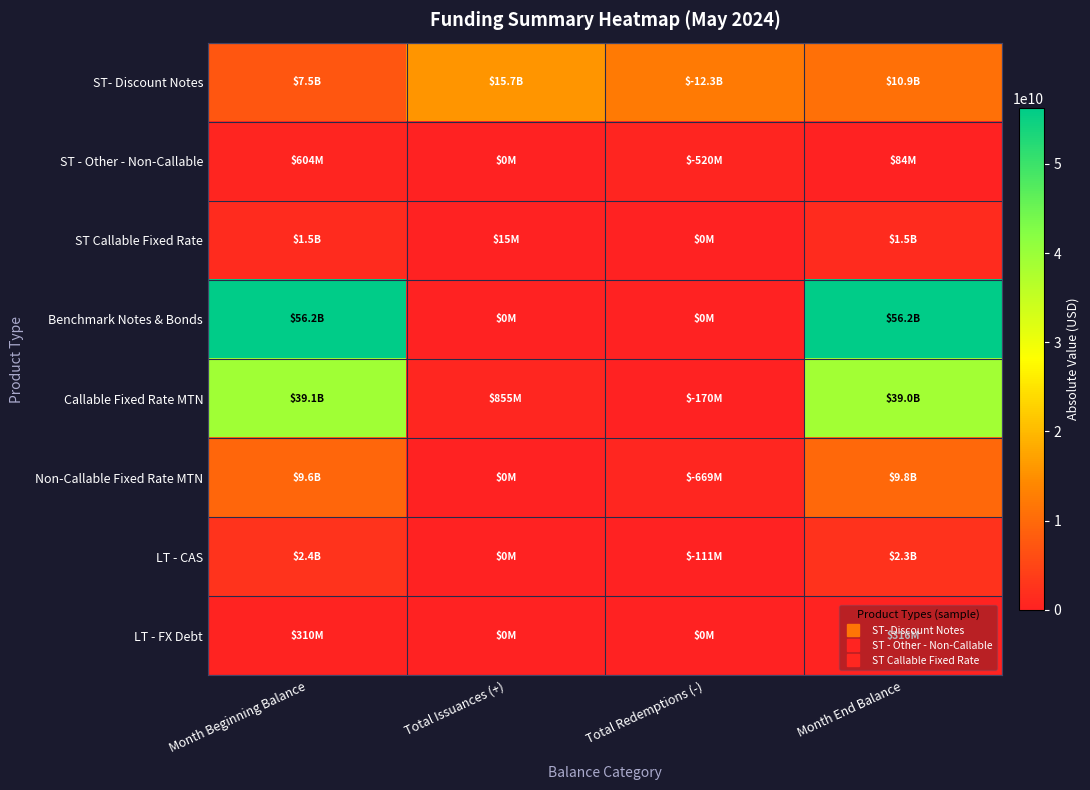

Rank the series by their maximum value, from highest to lowest.

Benchmark Notes & Bonds, Callable Fixed Rate MTN, ST- Discount Notes, Non-Callable Fixed Rate MTN, LT - CAS, ST Callable Fixed Rate, ST - Other - Non-Callable, LT - FX Debt